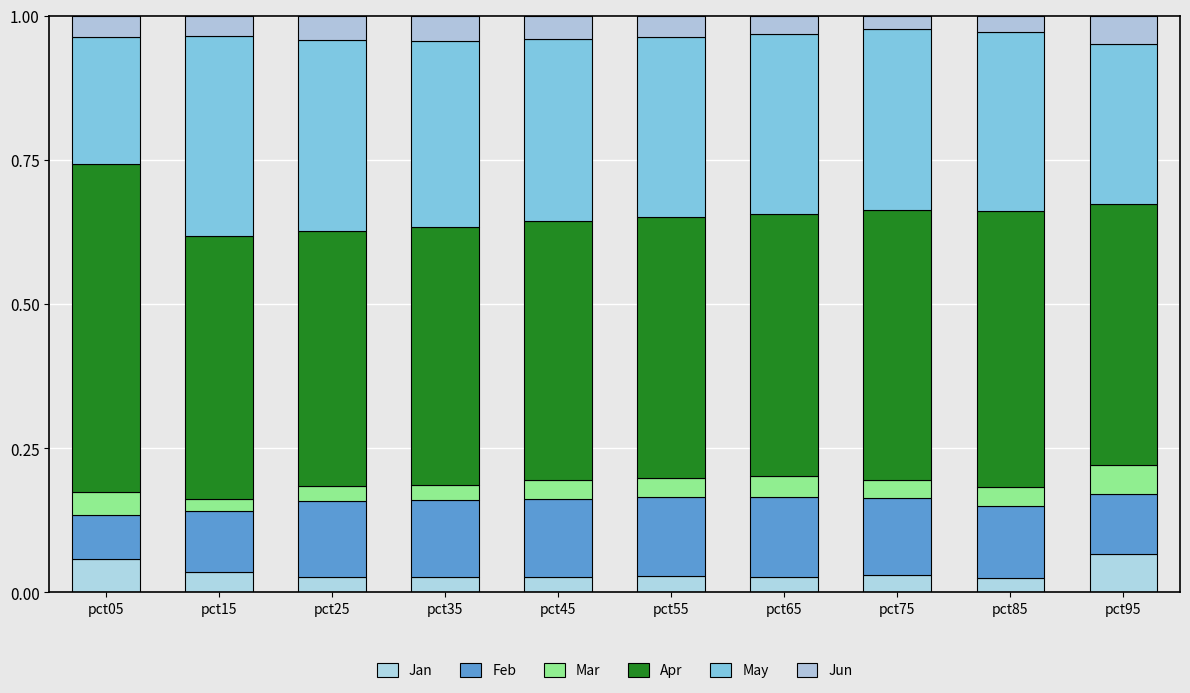

Rank the series by their maximum value, from highest to lowest.

Apr, May, Feb, Jan, Mar, Jun